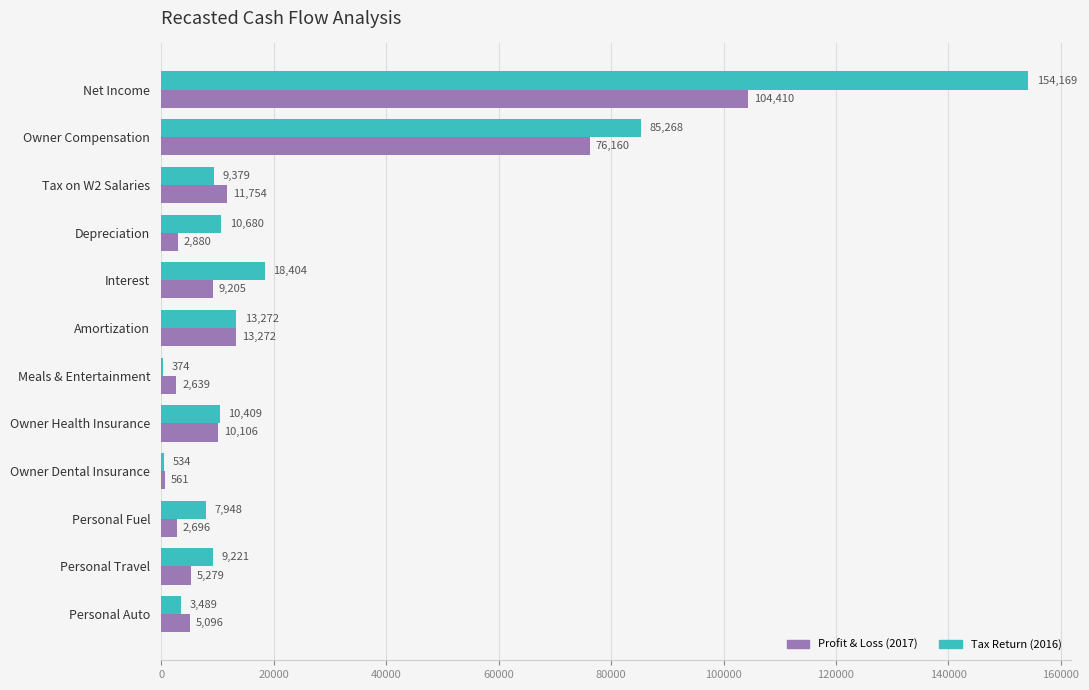

At which label is Tax Return (2016) closest to 77271?

Owner Compensation